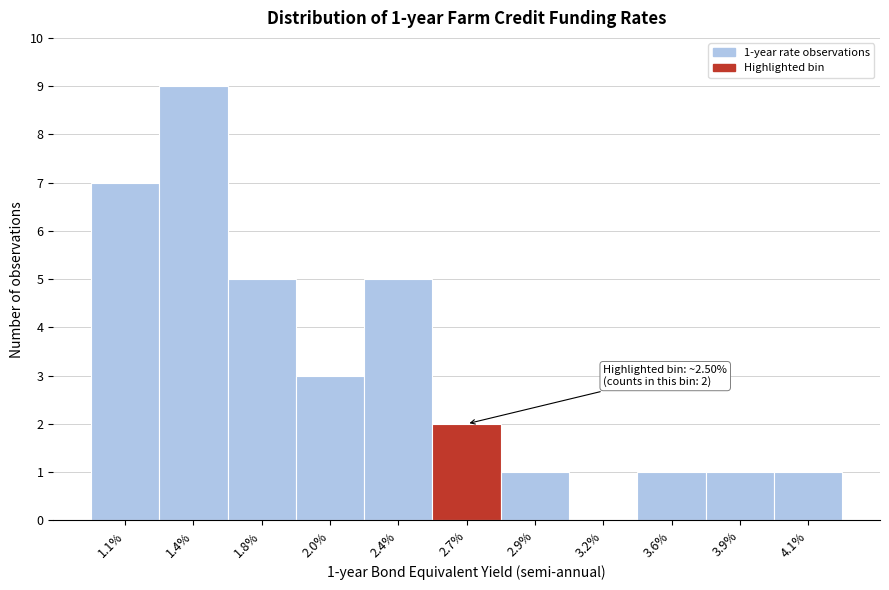

Reading left to right, transcribe all the data shown in this chart.

1.1%=7	1.4%=9	1.8%=5	2.0%=3	2.4%=5	2.7%=2	2.9%=1	3.2%=0	3.6%=1	3.9%=1	4.1%=1